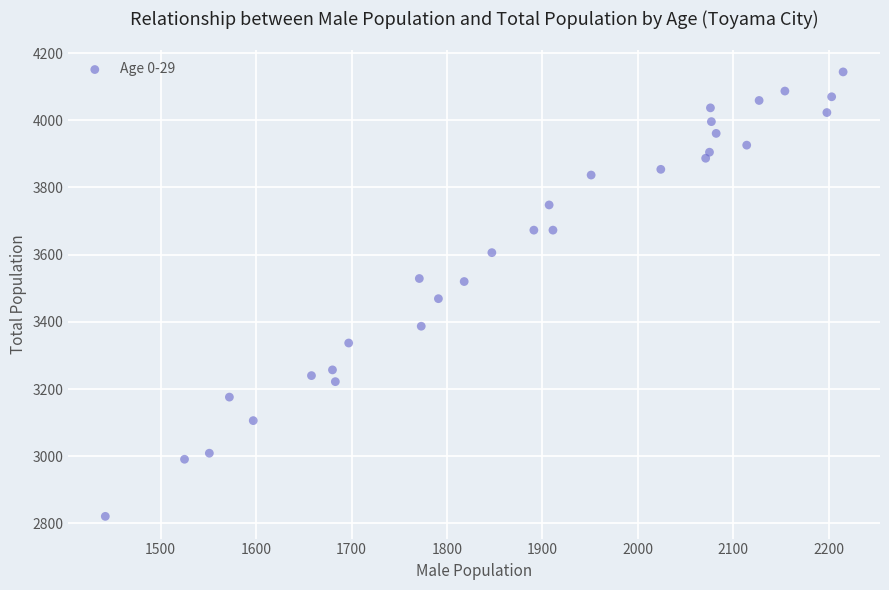

What is the range of X values (max minus min)?

773